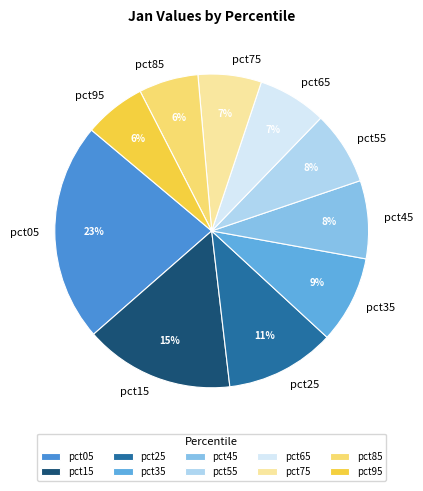

How many slices are in this pie chart?

10